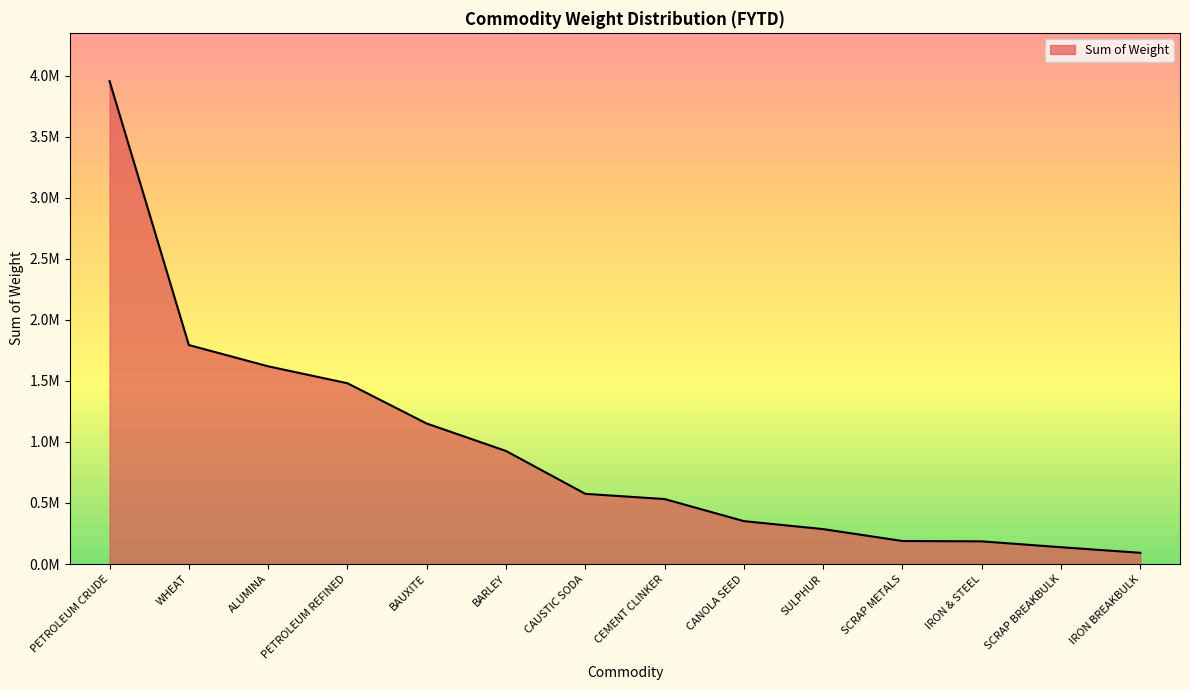

Does the chart display data point markers on the line(s)?

No